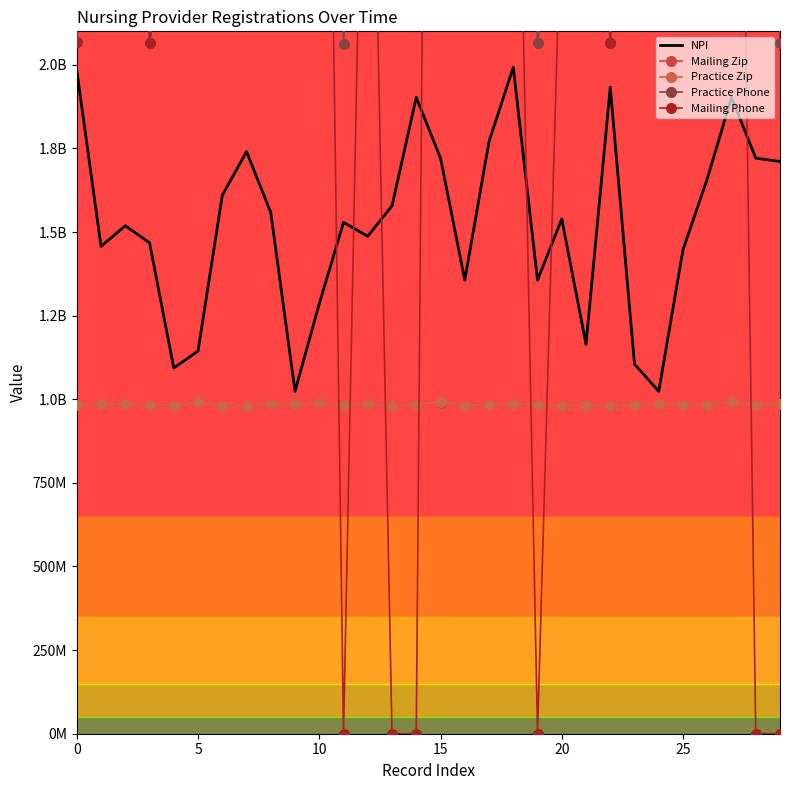

Where is the first local maximum for Mailing Phone?

10